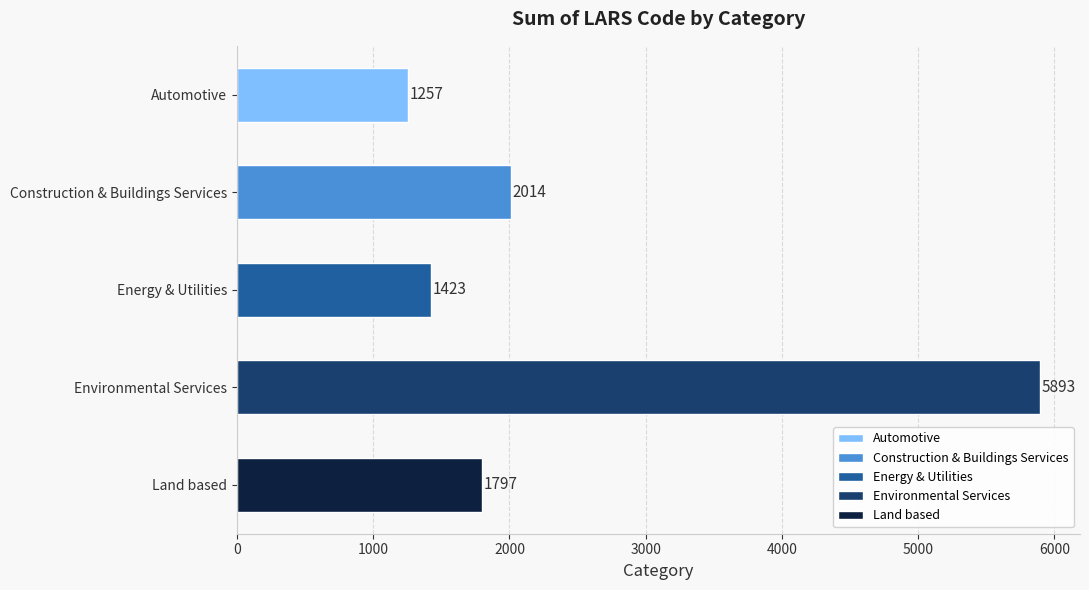

True or false: the data shows 2014 at Construction & Buildings Services.

True